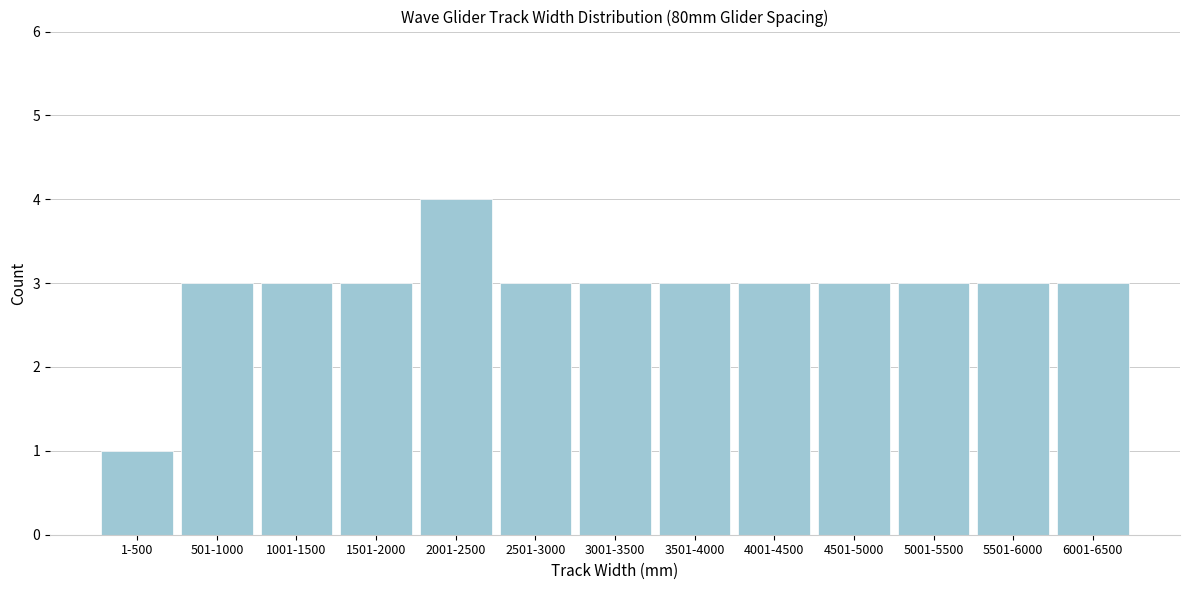

Reading left to right, list all the values displayed in this chart.

1-500=1	501-1000=3	1001-1500=3	1501-2000=3	2001-2500=4	2501-3000=3	3001-3500=3	3501-4000=3	4001-4500=3	4501-5000=3	5001-5500=3	5501-6000=3	6001-6500=3